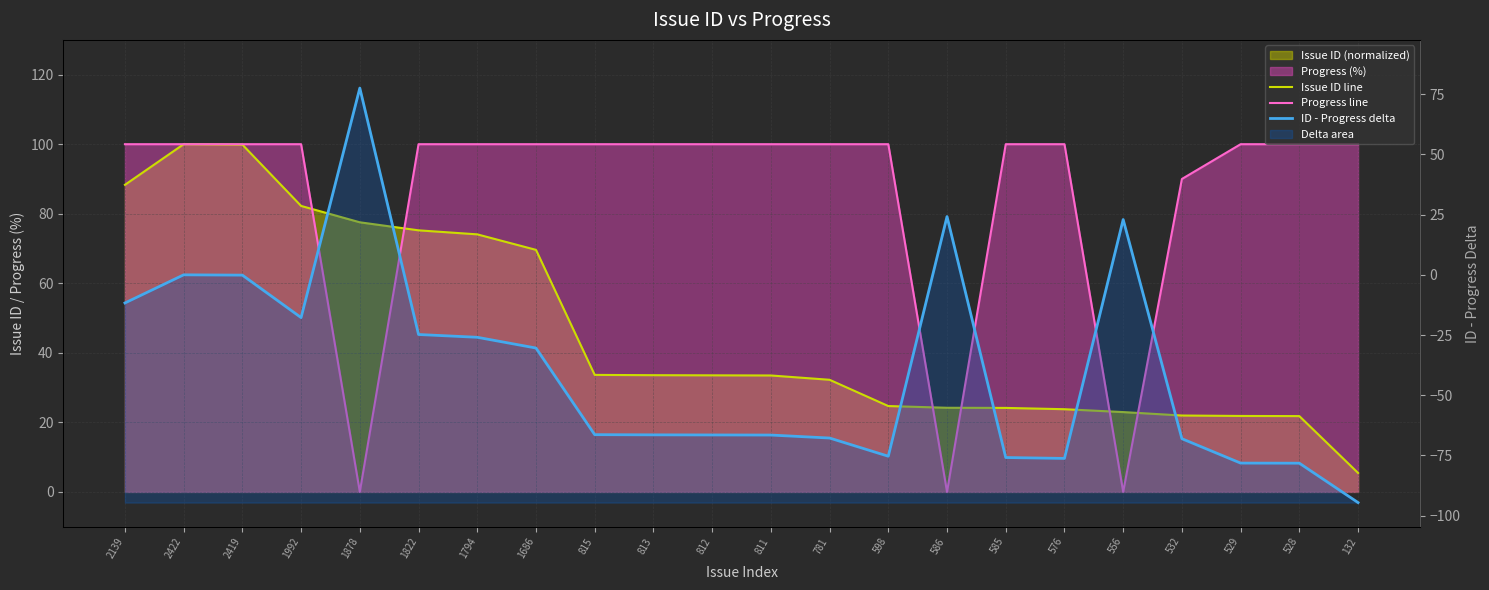

How many data points in Issue ID line are less than 33?

10